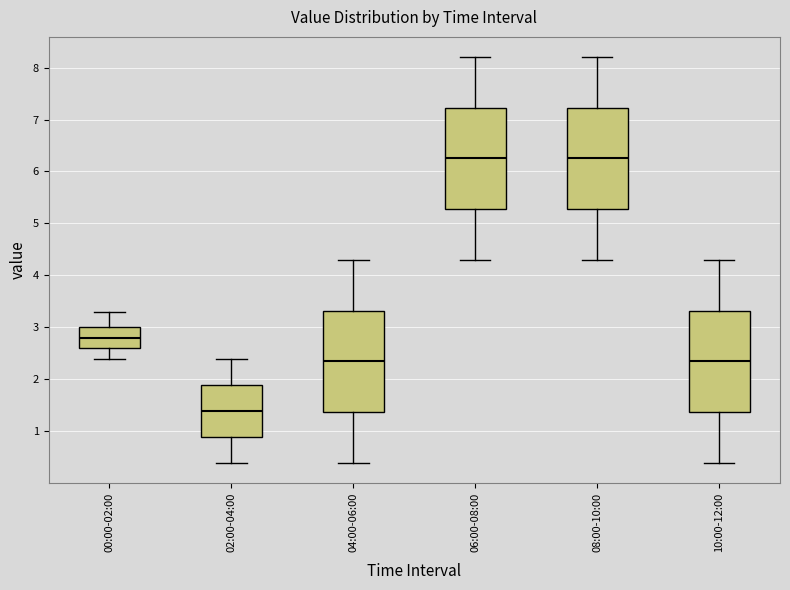

Where is the upper edge of the box for 08:00-10:00 on the y-axis? The values are not printed on the chart, so give them approximately, as read against the axis.

7.2